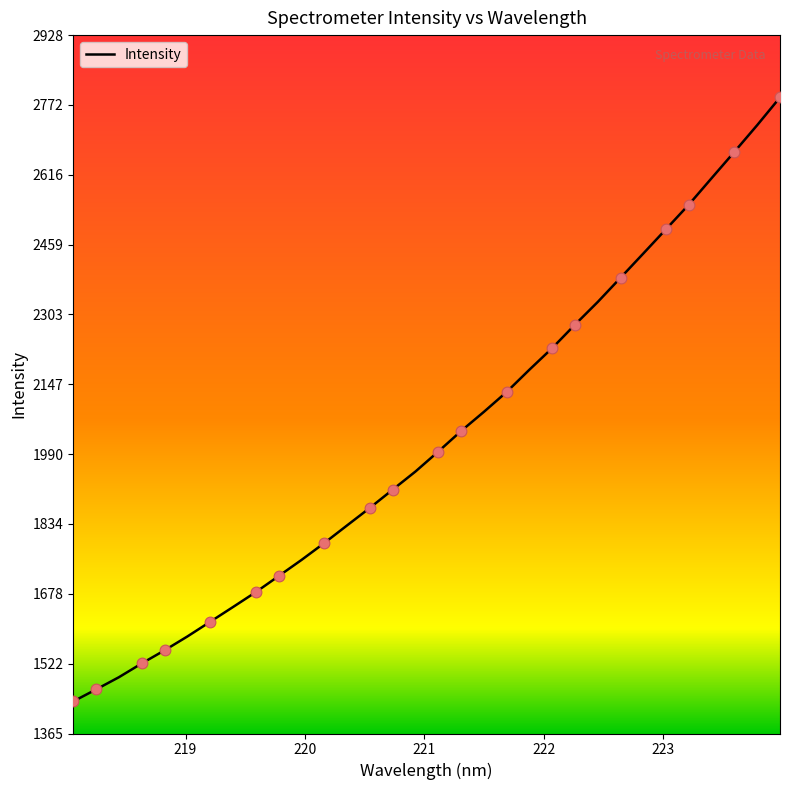

What is the difference between the maximum and minimum values?

1351.8